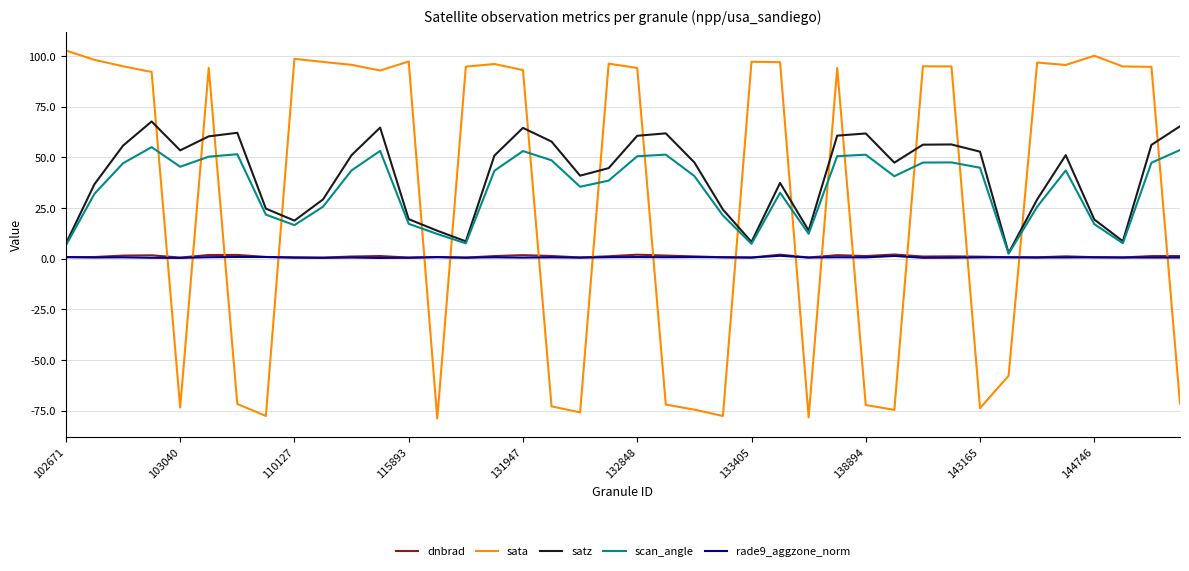

How many rade9_aggzone_norm values are between 0 and 1?

38